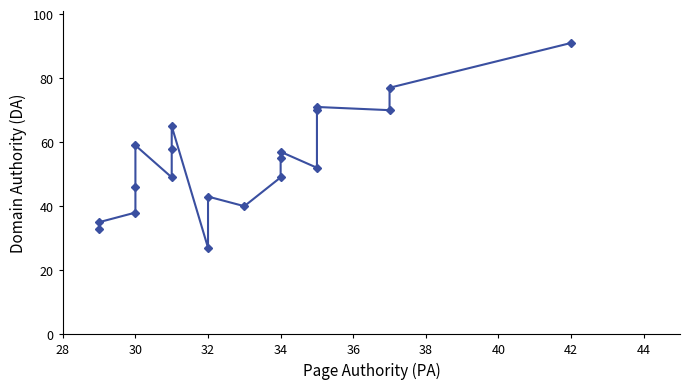

What is the minimum value shown in the chart?

27